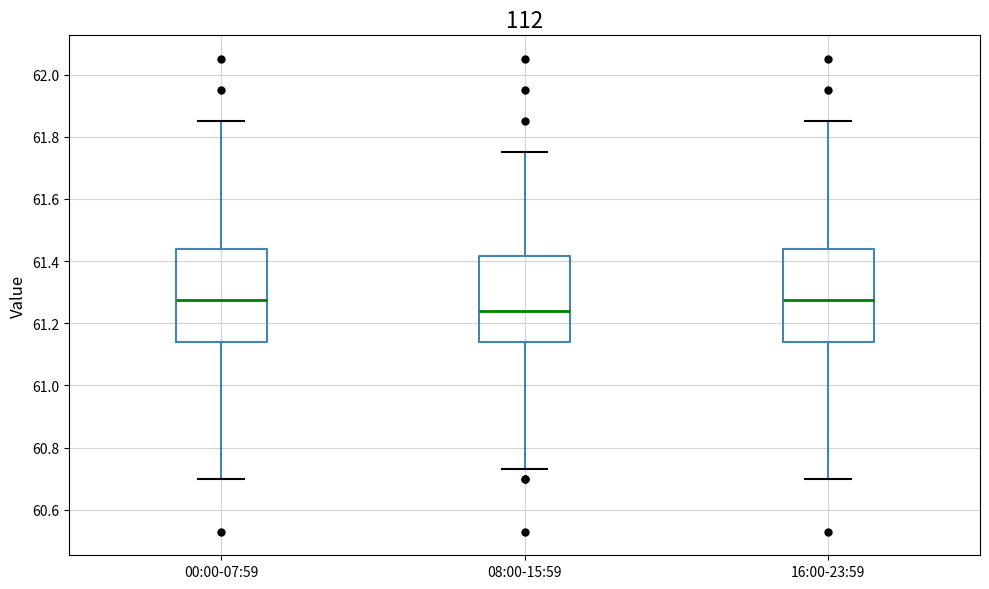

Reading left to right, read every box against the y-axis: the position of its median line, the range the box covers, and the ends of its whiskers. The values are not printed on the chart, so give them approximately, as read against the axis.

00:00-07:59: median 61.28, box 61.14 to 61.44, whiskers 60.70 to 61.86
08:00-15:59: median 61.24, box 61.14 to 61.42, whiskers 60.74 to 61.76
16:00-23:59: median 61.28, box 61.14 to 61.44, whiskers 60.70 to 61.86